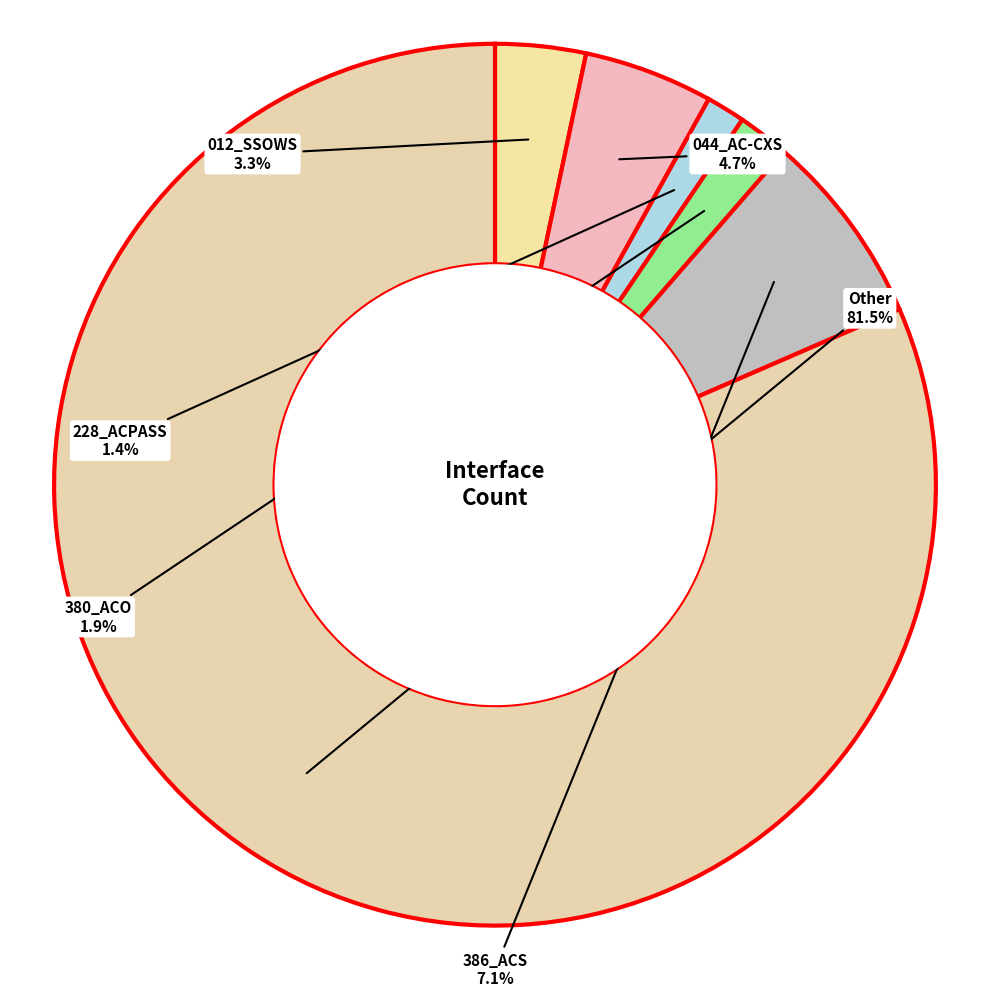

What is the majority slice?

Other